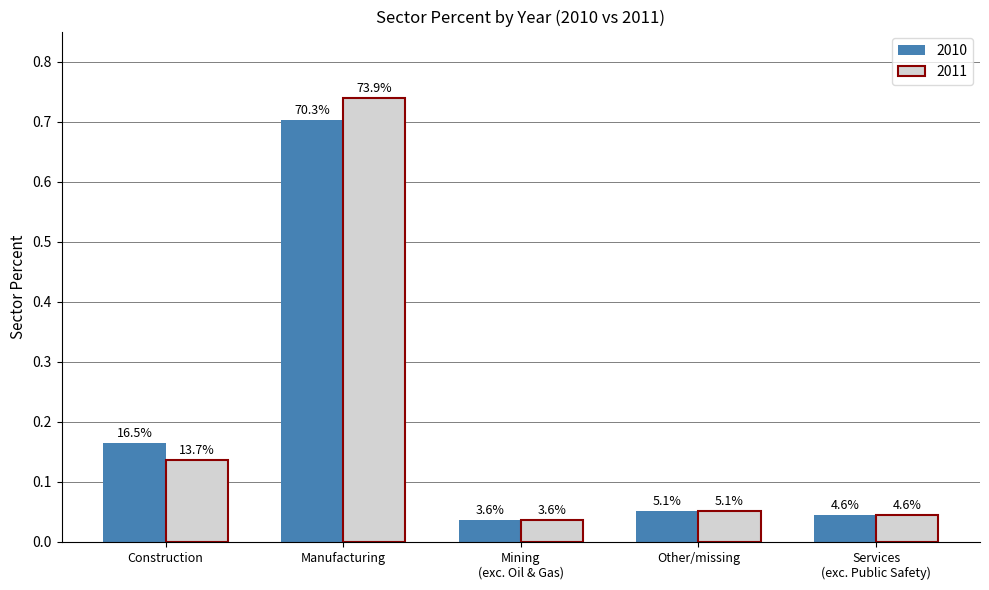

How many bars are there in each group?

2